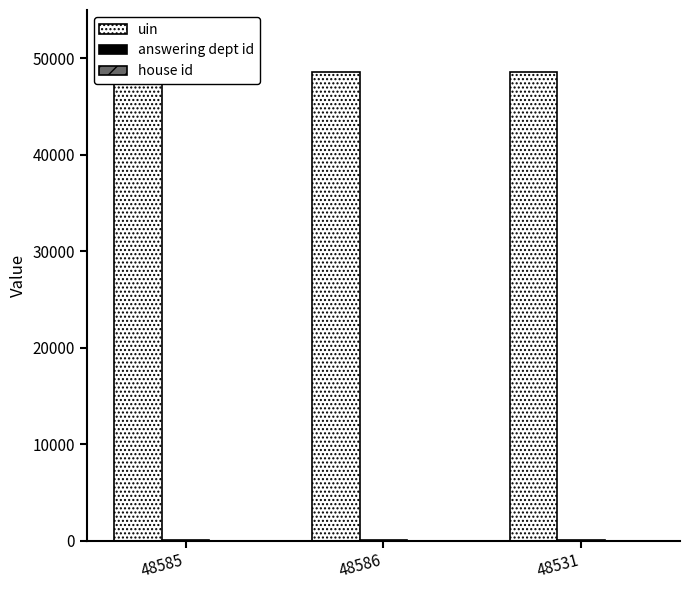

True or false: uin has a value of 48586 at 48586.

True